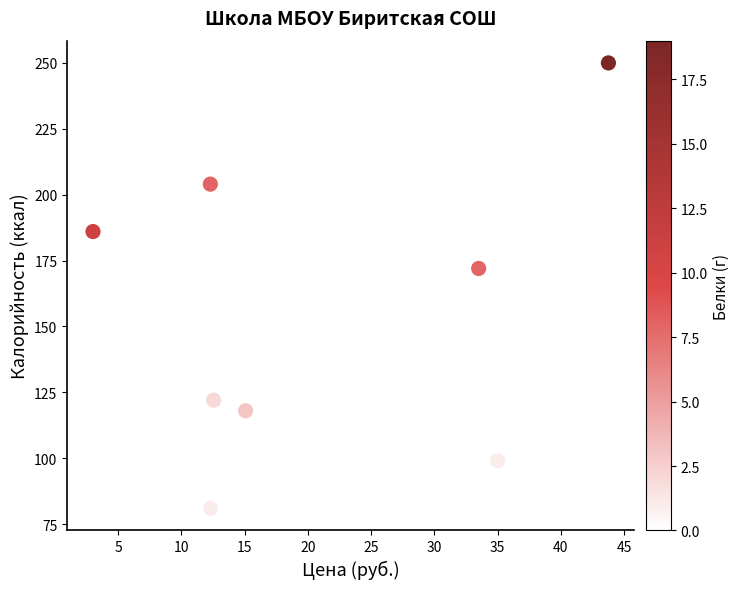

What Y value in the scatter plot is closest to 165?

172